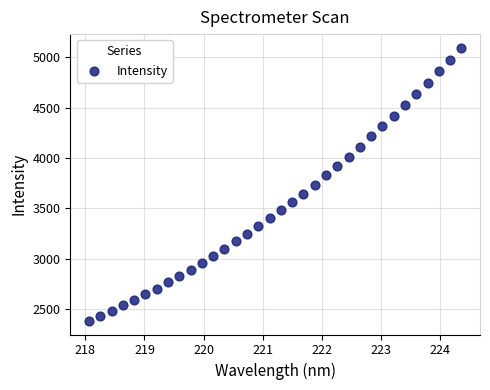

What is the range of X values (max minus min)?

6.3